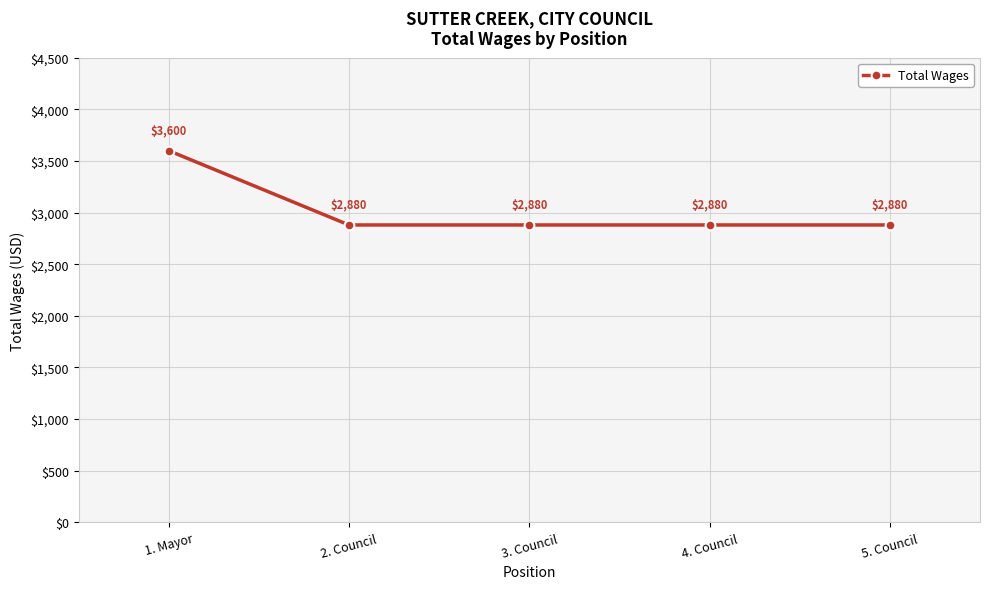

How many data points does each series have?

5